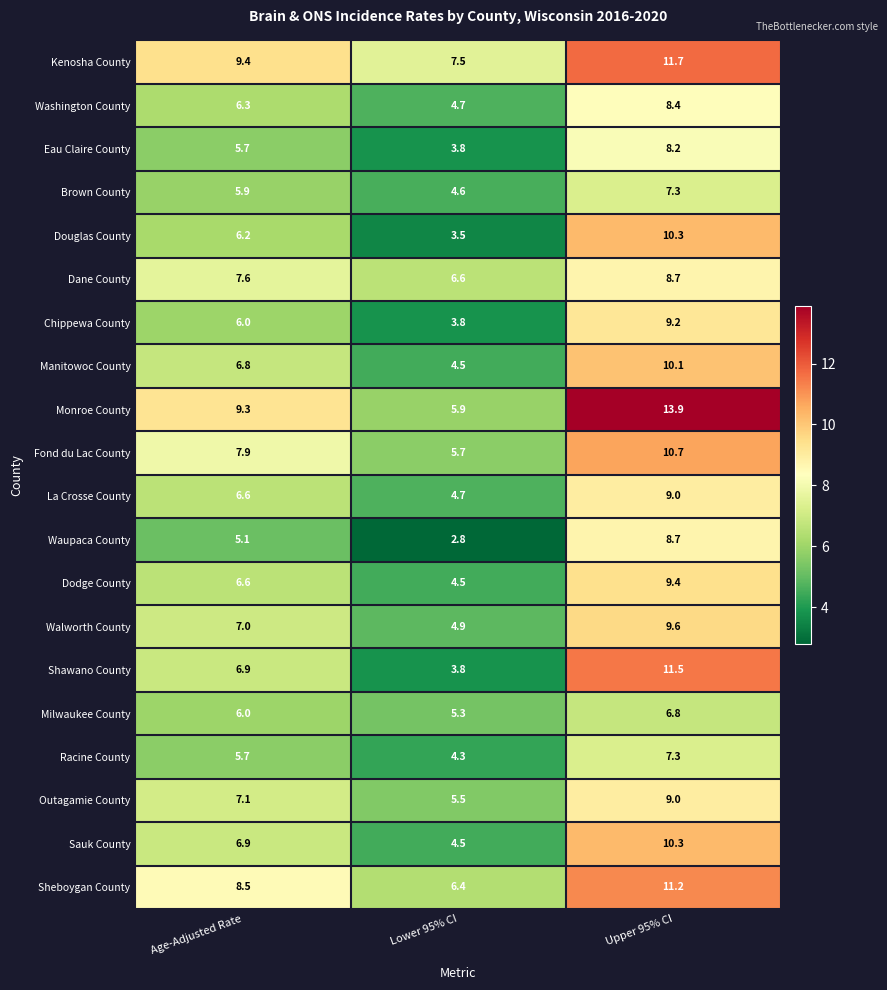

The value of Walworth County at Lower 95% CI is 8.6. True or false?

False